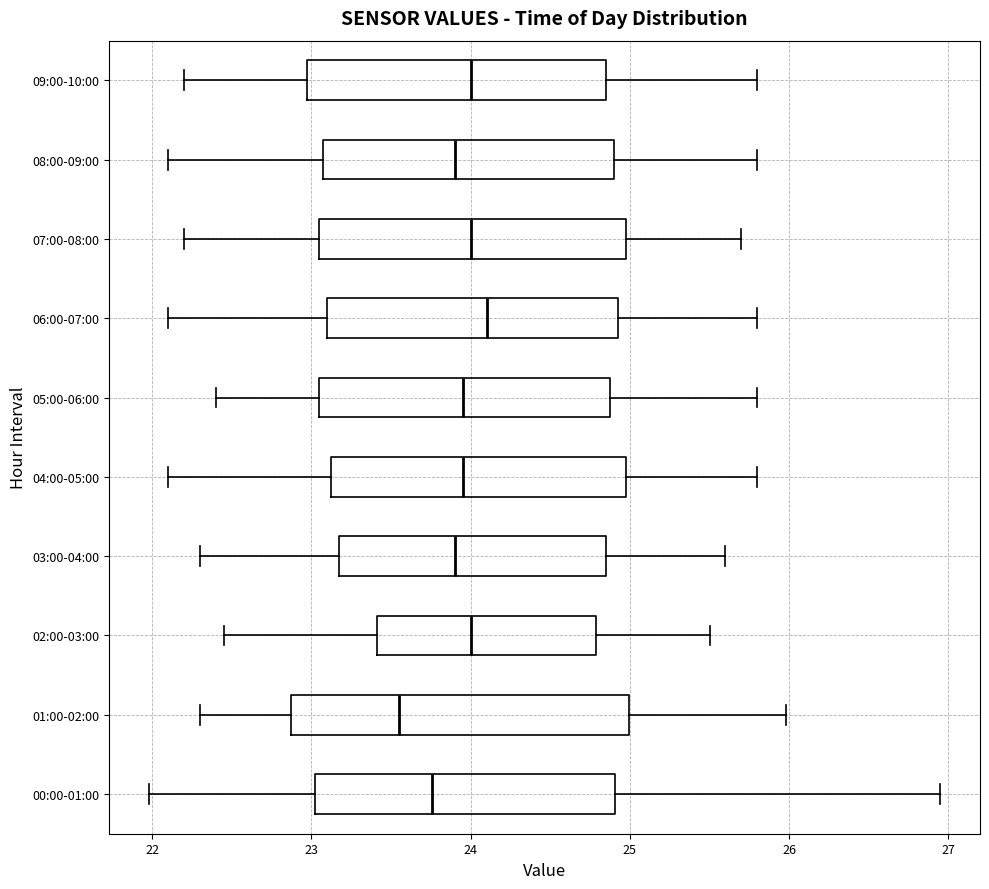

Reading bottom to top, read every box against the x-axis: the position of its median line, the range the box covers, and the ends of its whiskers. The values are not printed on the chart, so give them approximately, as read against the axis.

00:00-01:00: median 23.8, box 23.0 to 24.9, whiskers 22.0 to 27.0
01:00-02:00: median 23.6, box 22.9 to 25.0, whiskers 22.3 to 26.0
02:00-03:00: median 24.0, box 23.4 to 24.8, whiskers 22.5 to 25.5
03:00-04:00: median 23.9, box 23.2 to 24.9, whiskers 22.3 to 25.6
04:00-05:00: median 24.0, box 23.1 to 25.0, whiskers 22.1 to 25.8
05:00-06:00: median 24.0, box 23.1 to 24.9, whiskers 22.4 to 25.8
06:00-07:00: median 24.1, box 23.1 to 24.9, whiskers 22.1 to 25.8
07:00-08:00: median 24.0, box 23.1 to 25.0, whiskers 22.2 to 25.7
08:00-09:00: median 23.9, box 23.1 to 24.9, whiskers 22.1 to 25.8
09:00-10:00: median 24.0, box 23.0 to 24.9, whiskers 22.2 to 25.8